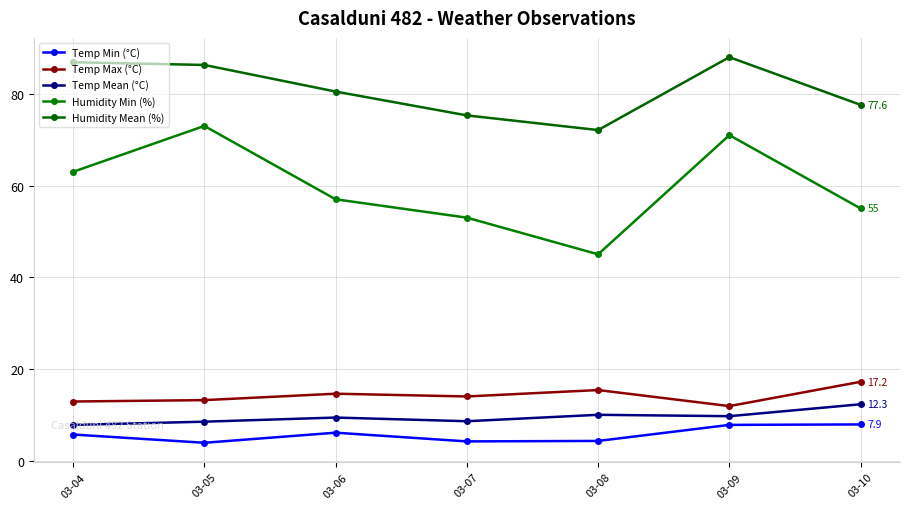

Which series has the largest total across all categories?

Humidity Mean (%)